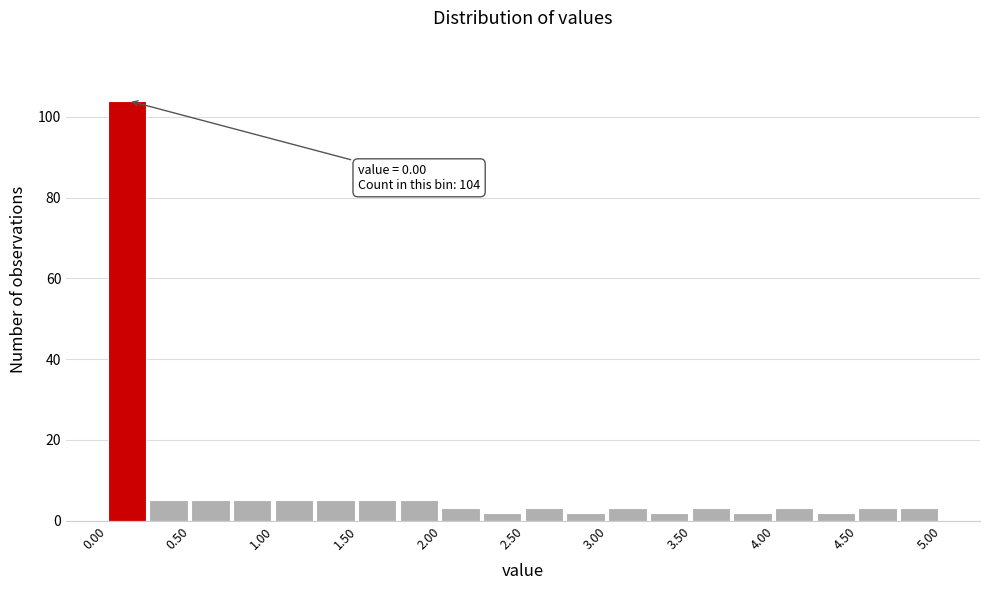

Which range on the x-axis has the tallest bar?

0.00 to 0.25